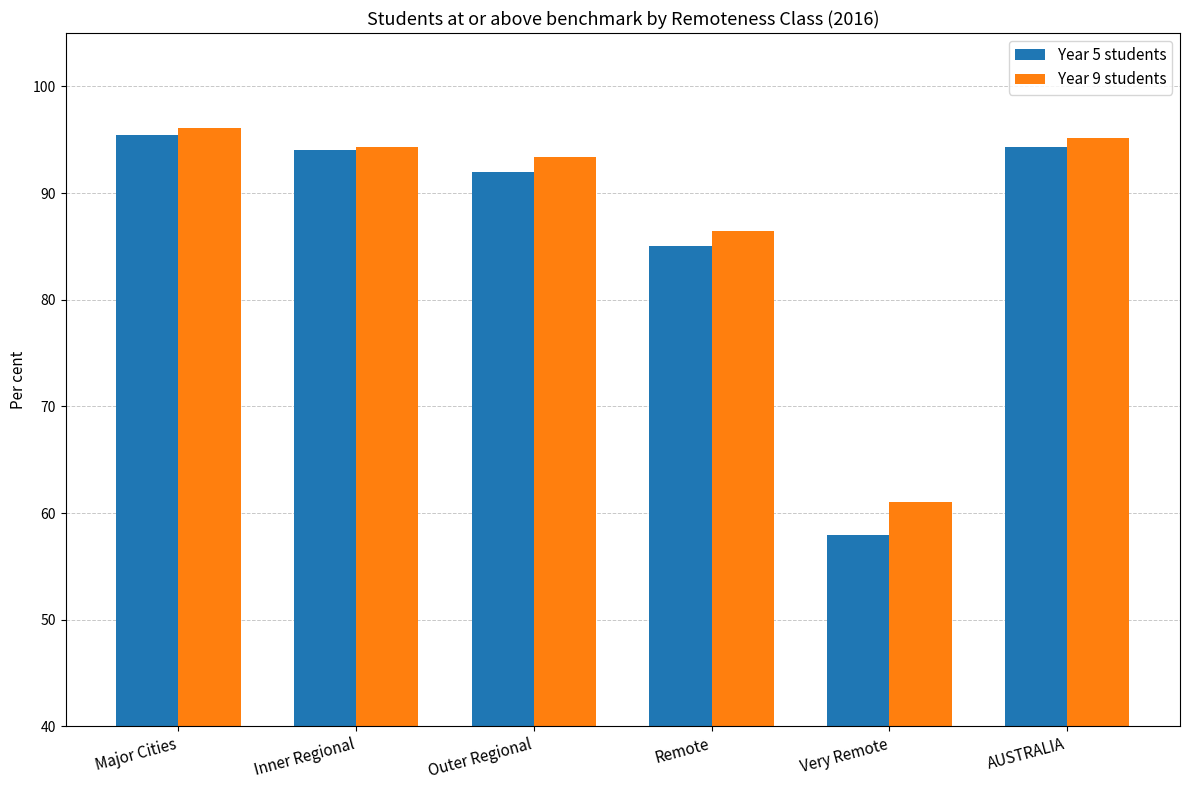

True or false: Year 9 students has a value of 95.1 at Very Remote.

False